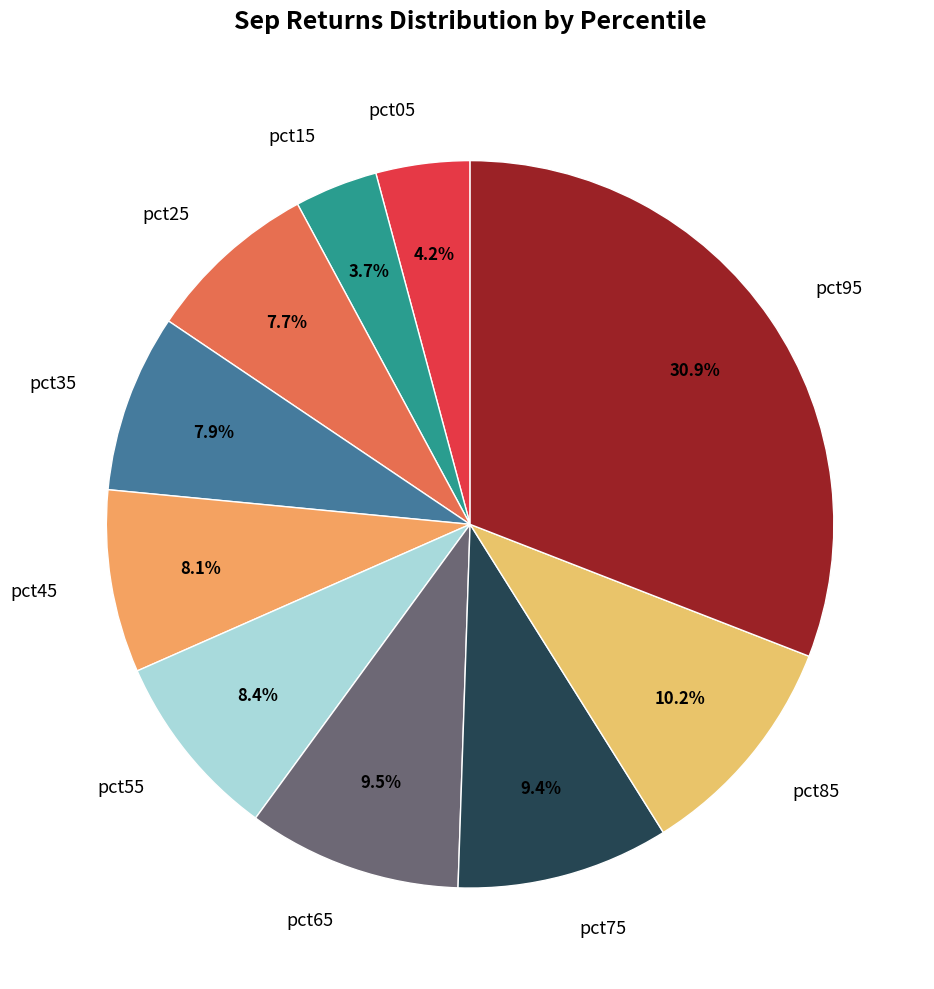

How many slices are in this pie chart?

10